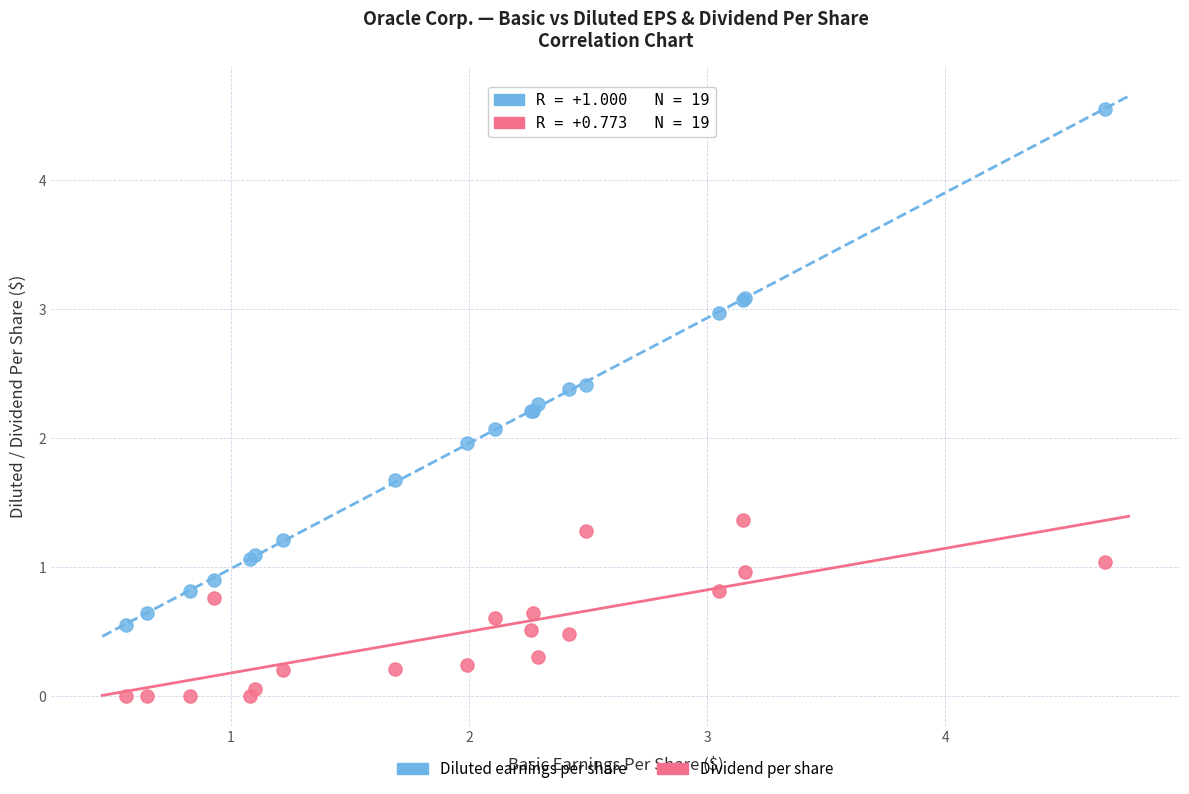

Which series contains the lowest Y value?

Dividend per share